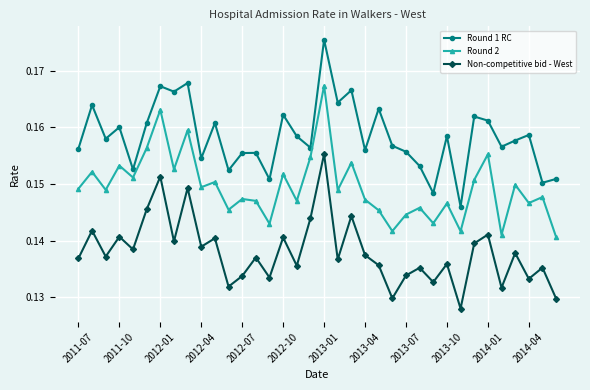

Which series has the largest range (max minus min)?

Round 1 RC